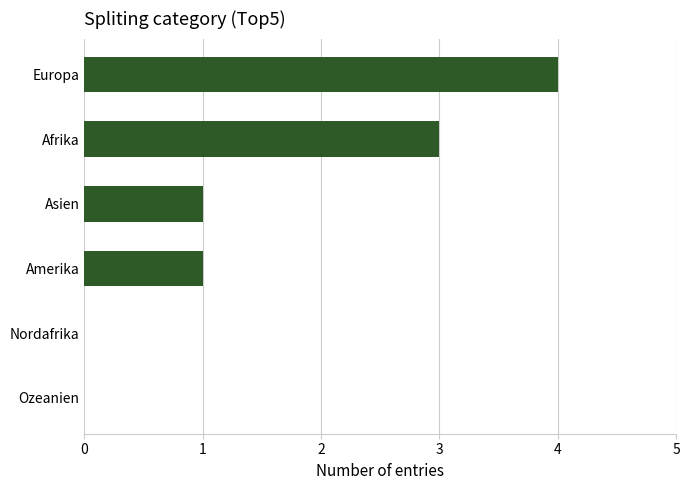

At which category does the chart reach its peak across all series?

Europa